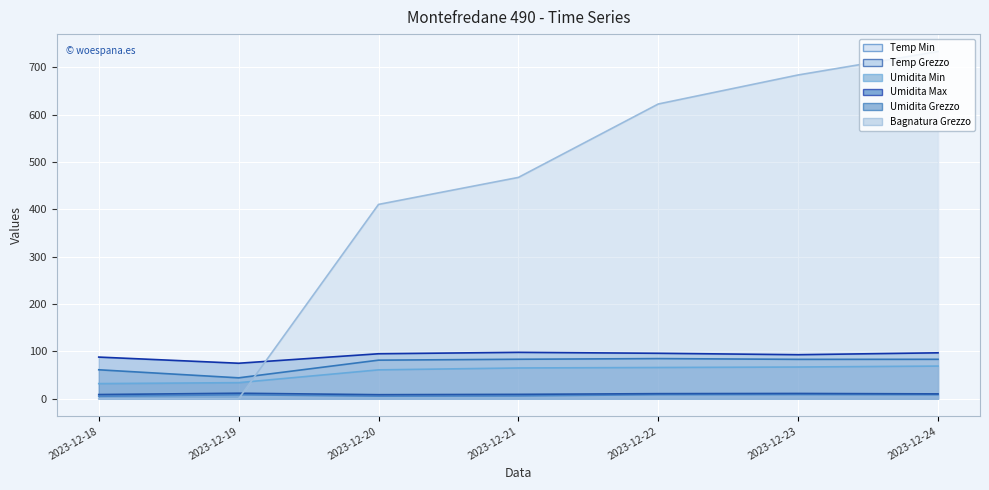

What is the sum of all Umidita Min line values?

394.0